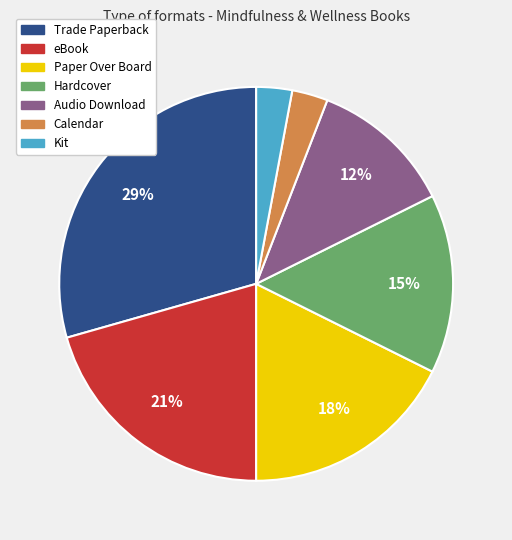

To the nearest percent, what is the combined percentage of Hardcover and Calendar?

18%